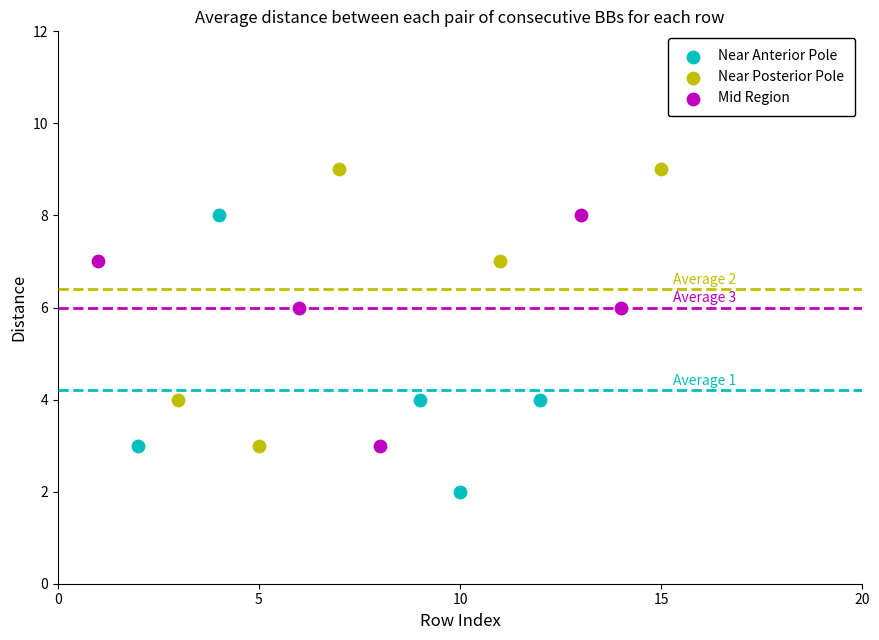

Which series contains the lowest Y value?

Near Anterior Pole